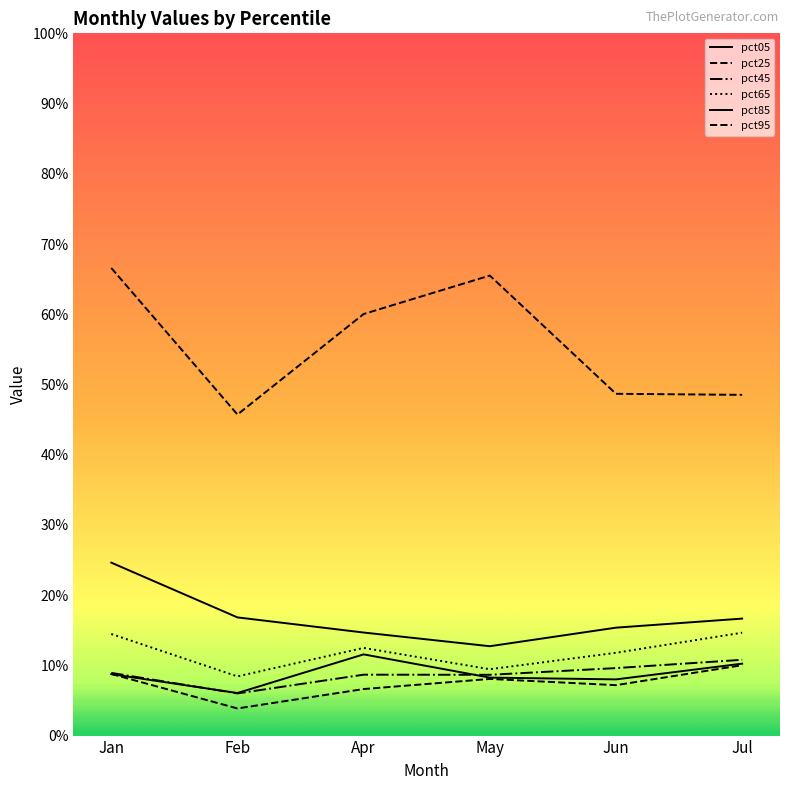

Is it true that pct05 equals 0.1 at Jan?

False